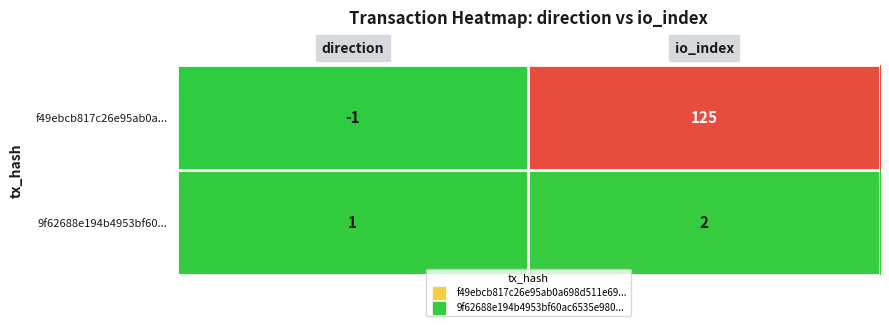

What is the average value of the f49ebcb817c26e95ab0a... series?

62